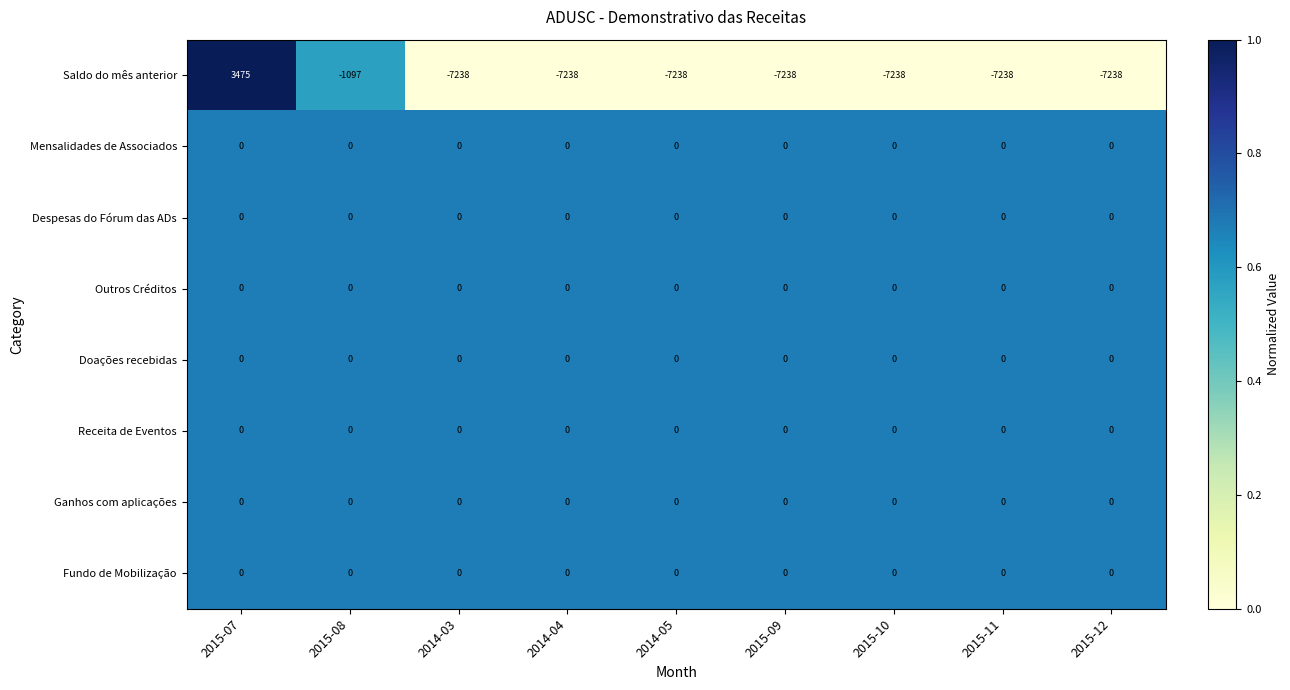

What is the difference between the highest and lowest values at 2015-09?

7238